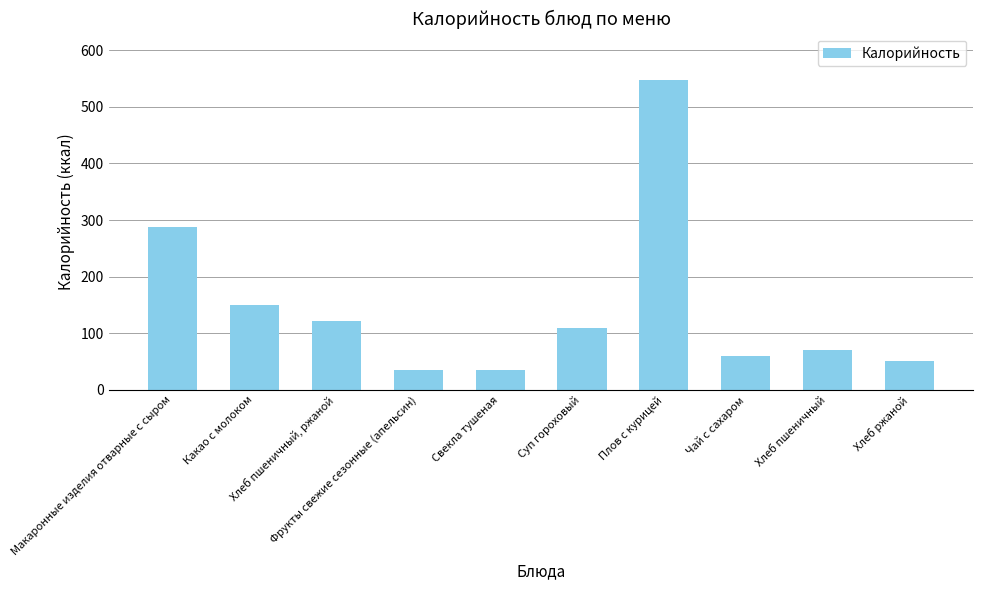

Between Хлеб пшеничный, ржаной and Фрукты свежие сезонные (апельсин), which is larger?

Хлеб пшеничный, ржаной